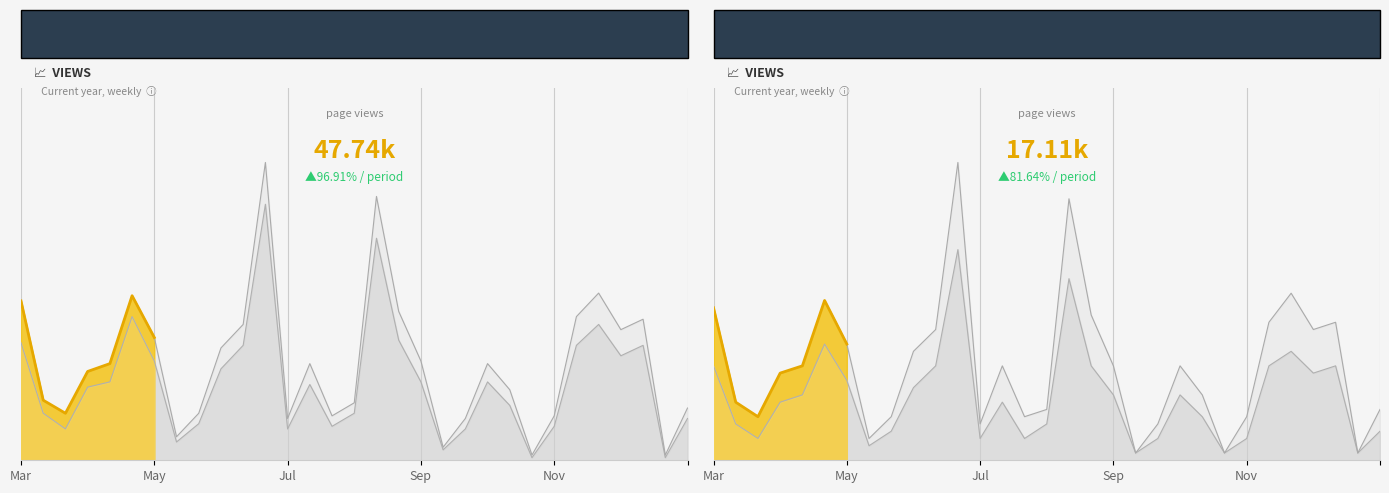

True or false: Current Period has more than 1 interior local peaks.

True